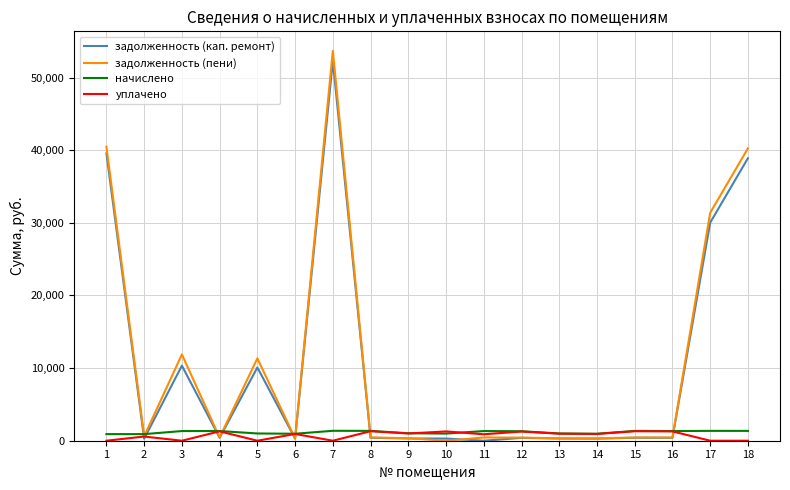

The value of задолженность (пени) at 5 is 11336.8. True or false?

True